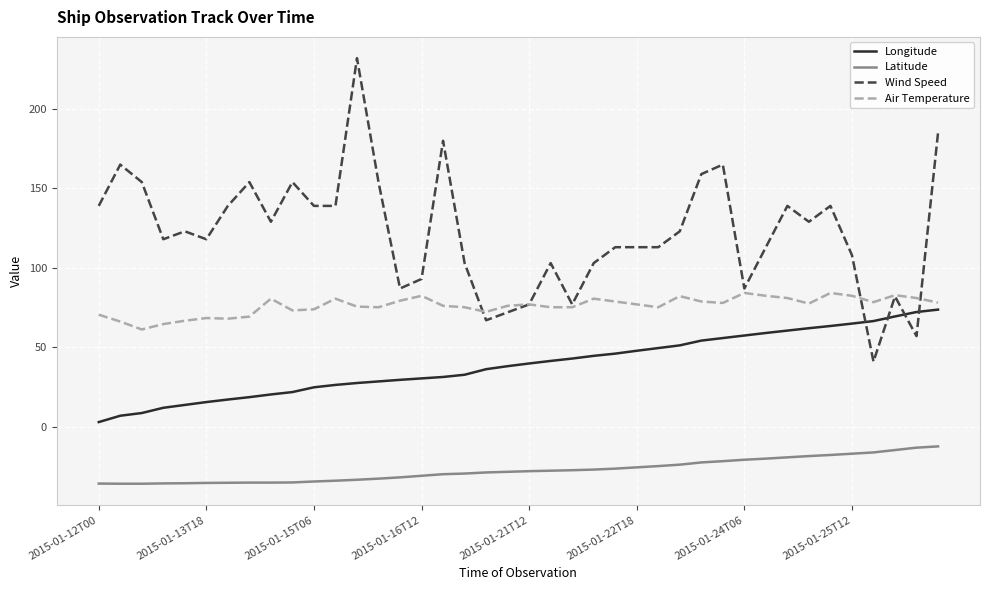

True or false: Wind Speed and Latitude cross at least once.

False